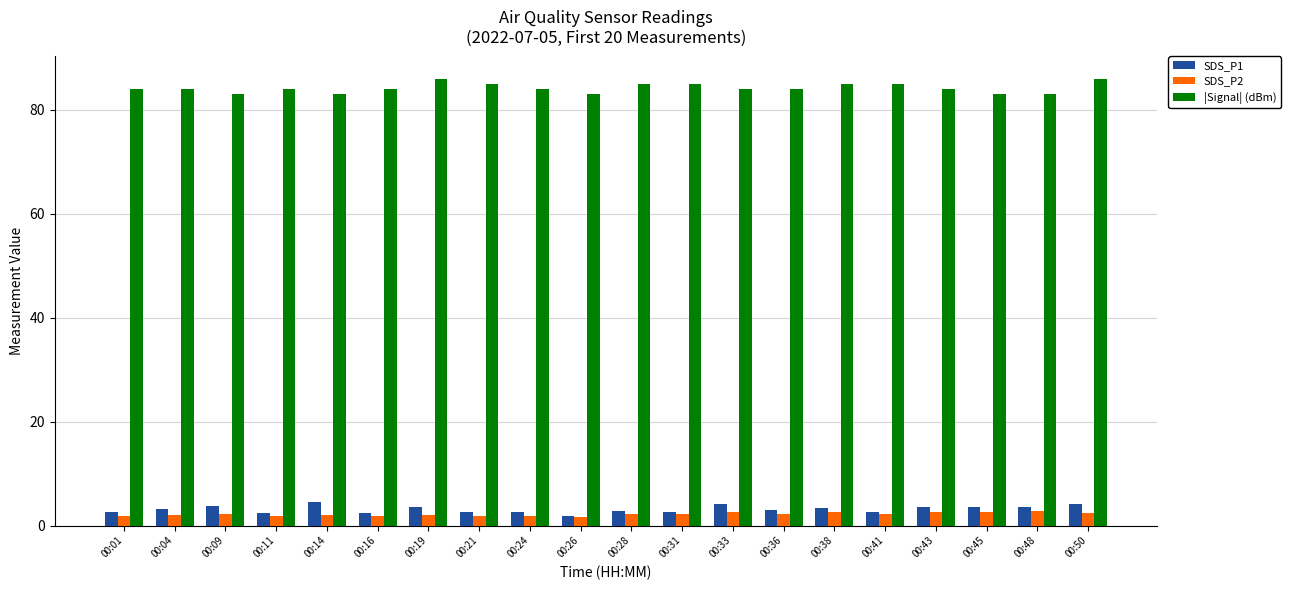

What is the greatest value displayed?

86.0